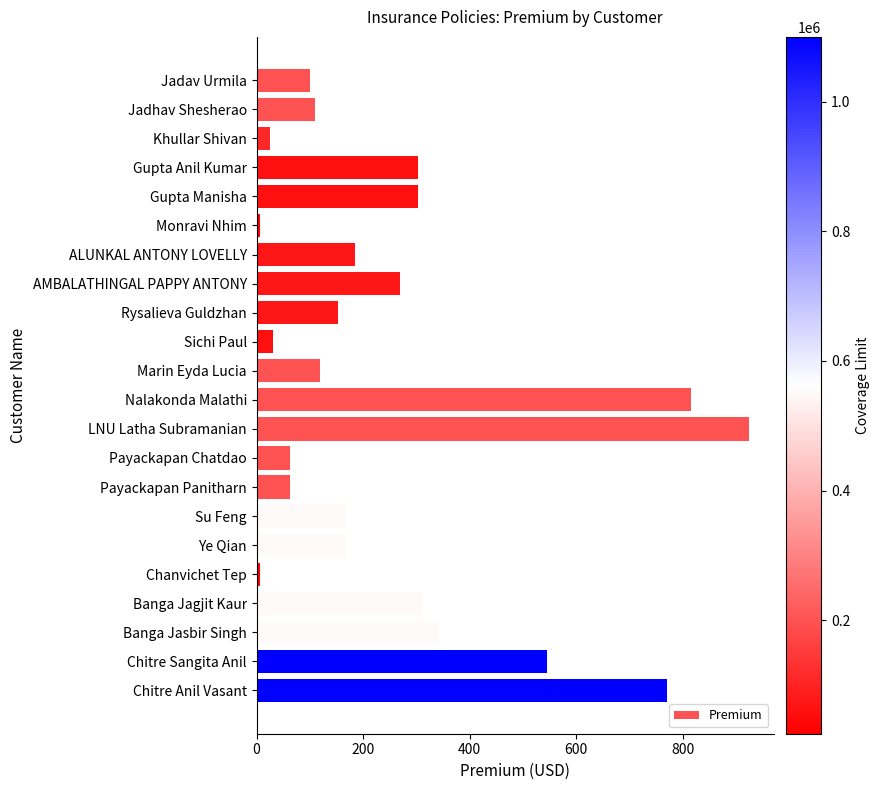

Which has a higher value, Nalakonda Malathi or Jadhav Shesherao?

Nalakonda Malathi